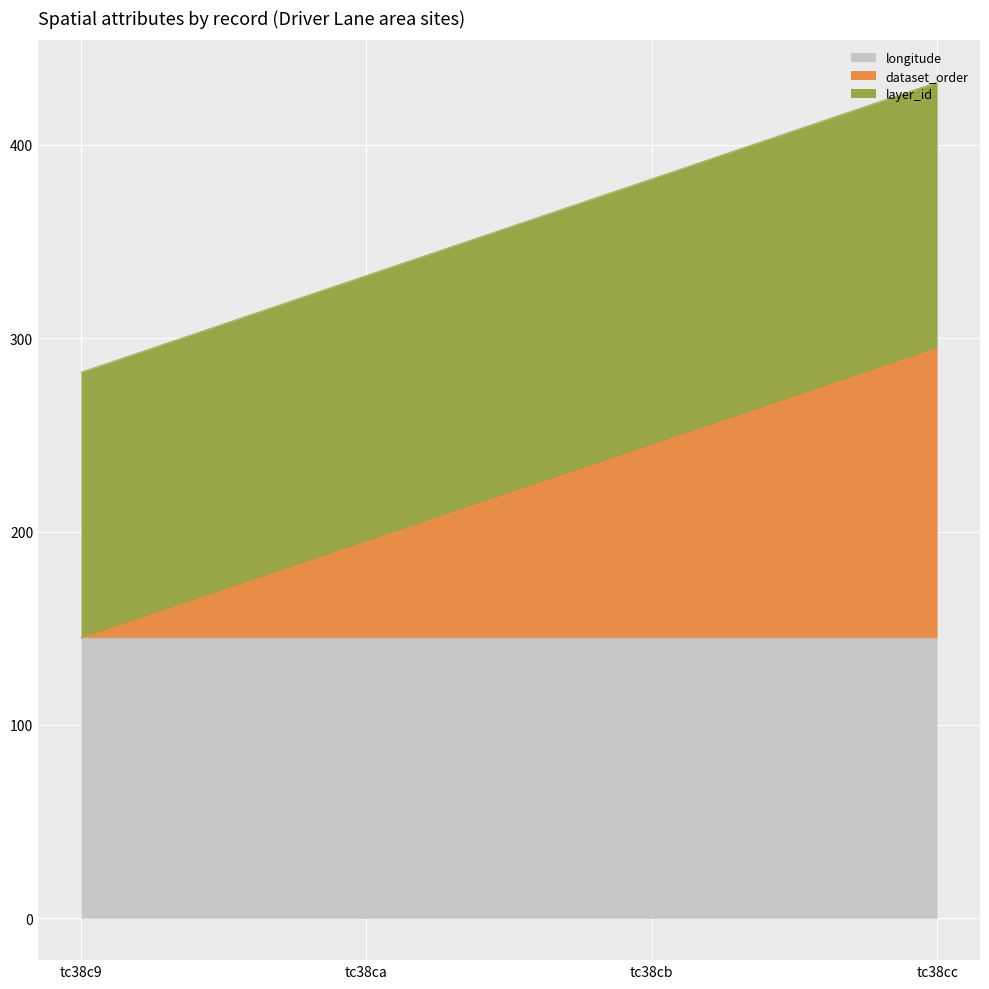

What is the average value of the longitude series?

145.0